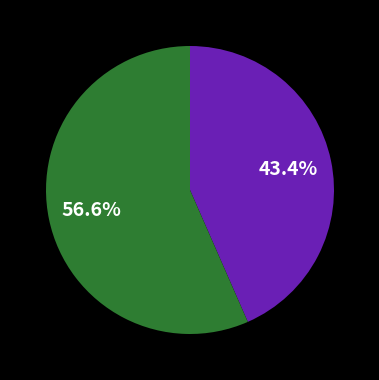

Is there any slice that represents more than half of the pie?

Yes